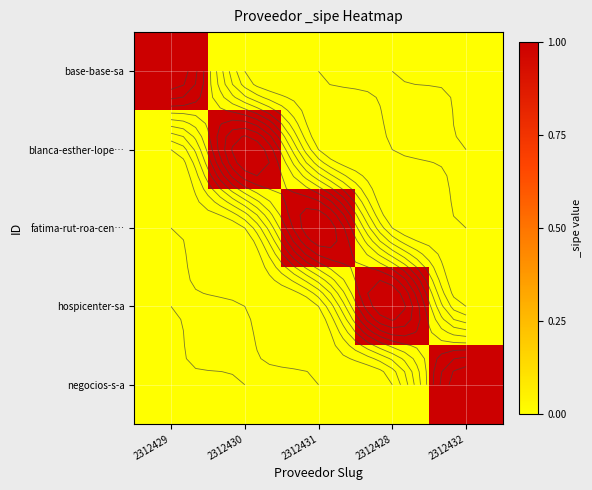

The value of negocios-s-a at 2312432 is 2. True or false?

False